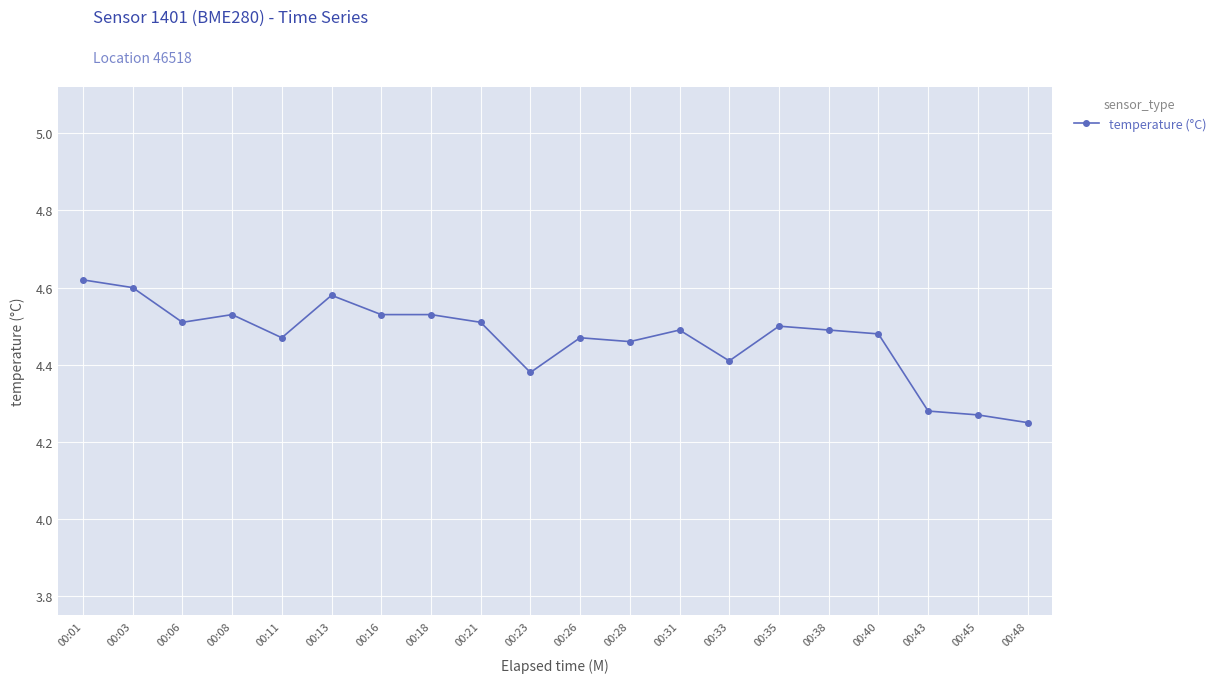

True or false: the data has more than 0 interior local peaks.

True